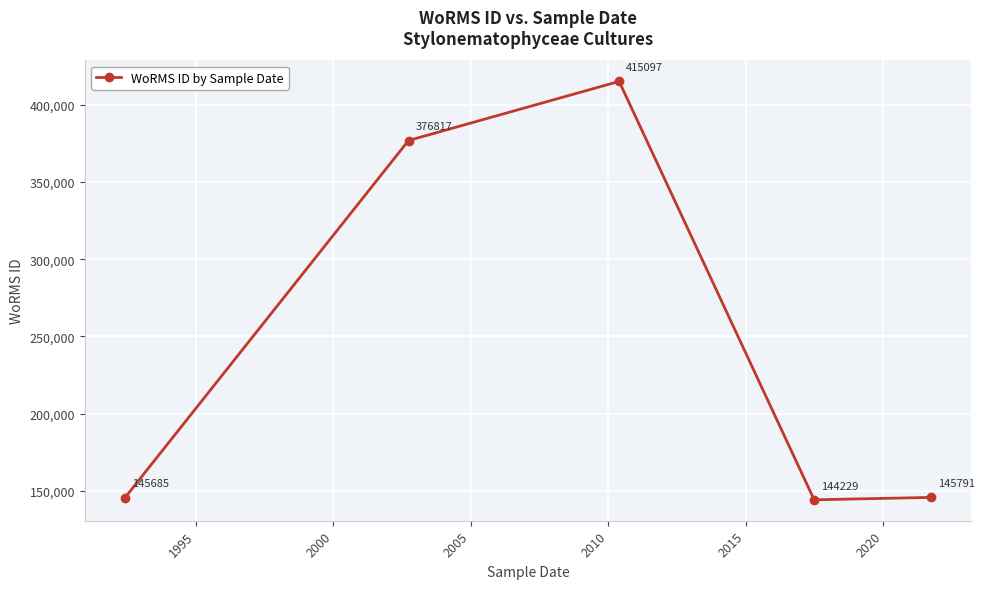

What is the difference between the maximum and second lowest values?

269412